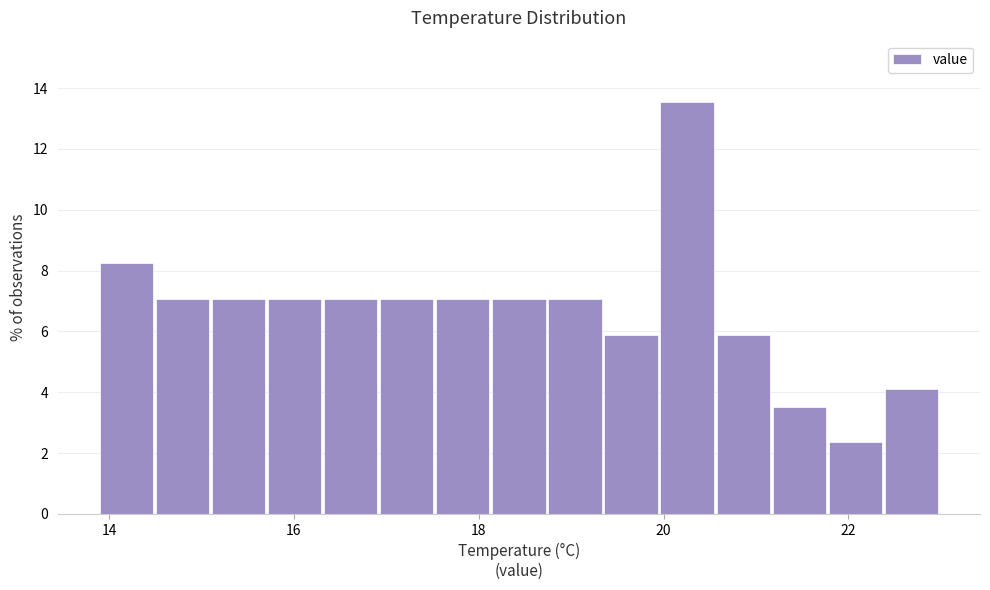

Read against the x-axis, roughly where is the centre of the tallest bar?

20.2